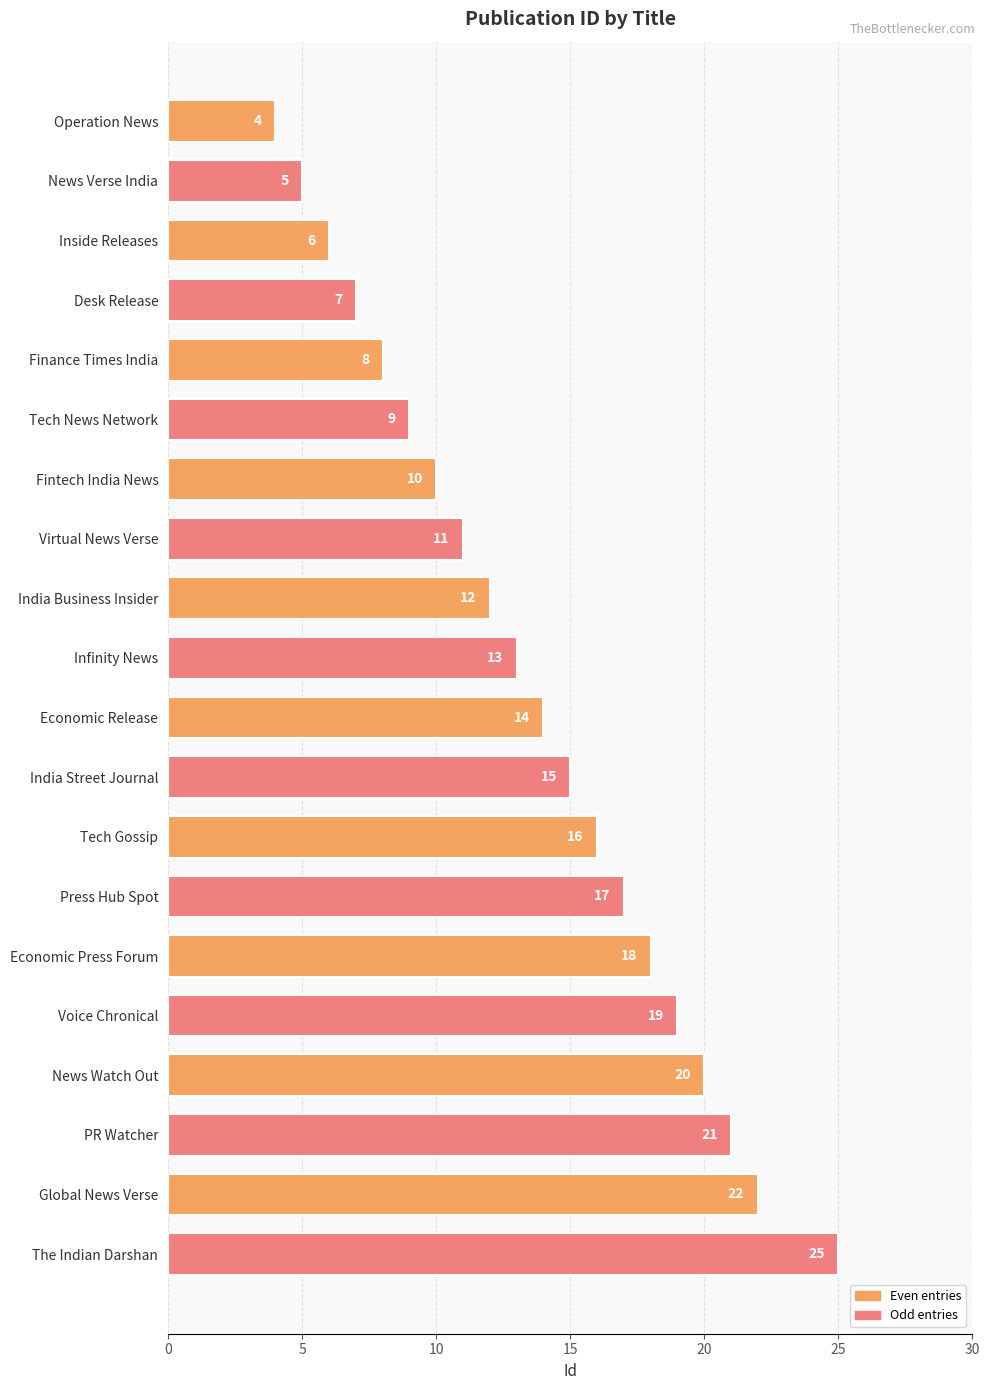

Rank the categories by value from highest to lowest.

The Indian Darshan, Global News Verse, PR Watcher, News Watch Out, Voice Chronical, Economic Press Forum, Press Hub Spot, Tech Gossip, India Street Journal, Economic Release, Infinity News, India Business Insider, Virtual News Verse, Fintech India News, Tech News Network, Finance Times India, Desk Release, Inside Releases, News Verse India, Operation News